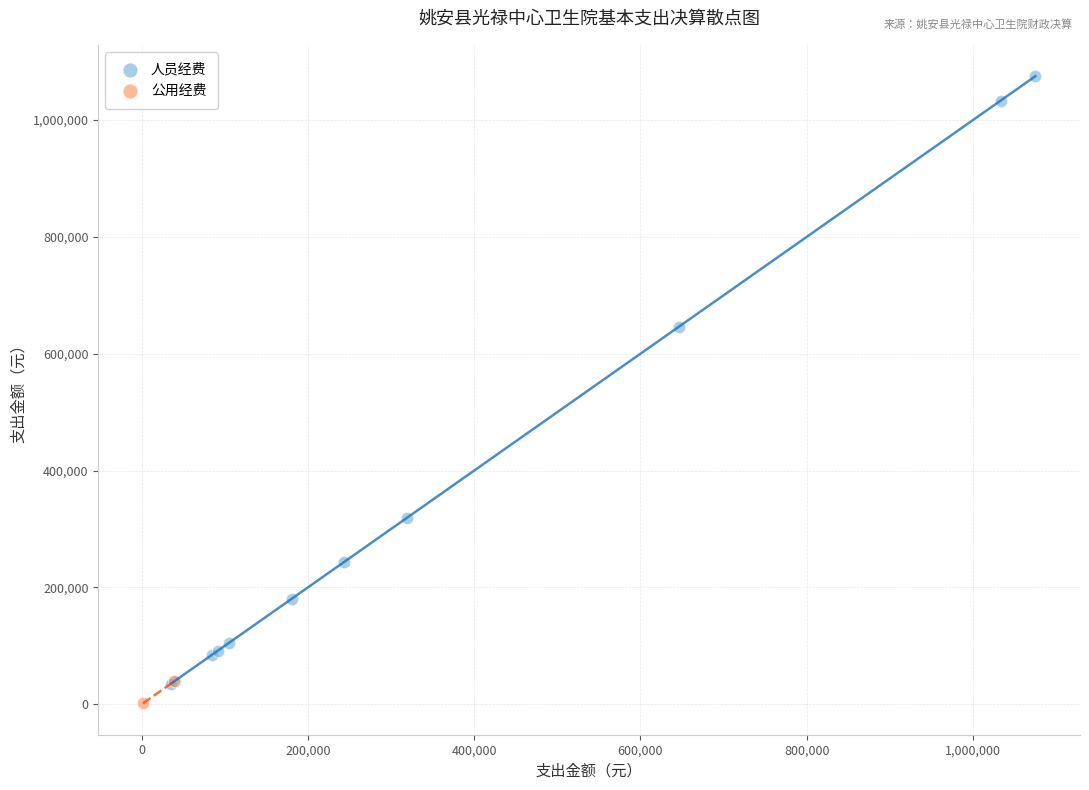

What are all the series names shown in the legend?

人员经费, 公用经费